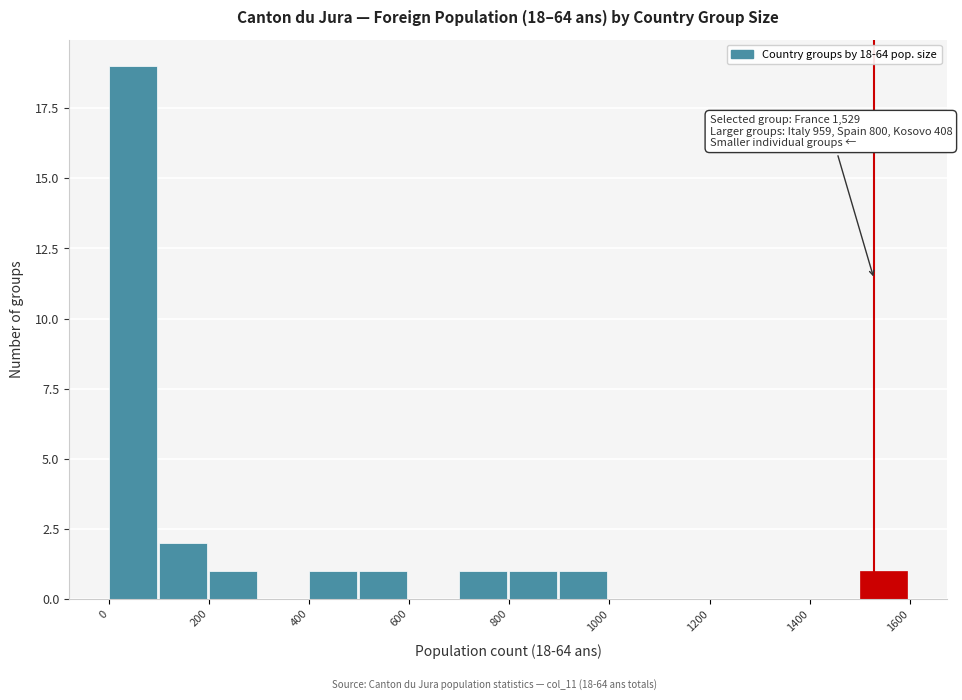

Which range on the x-axis has the tallest bar?

0 to 100